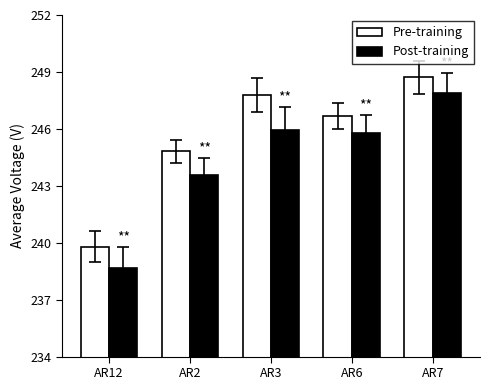

What are all the series names shown in the legend?

Pre-training, Post-training